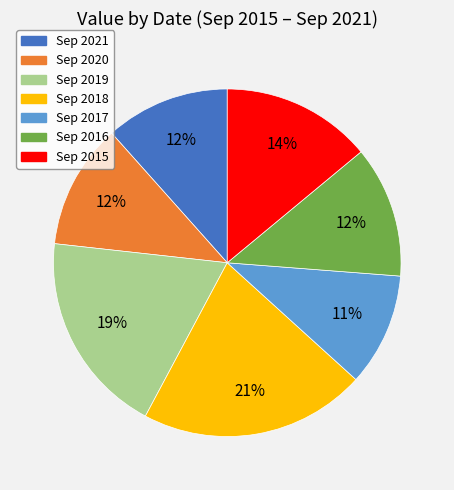

Which has a higher value, Sep 2019 or Sep 2017?

Sep 2019